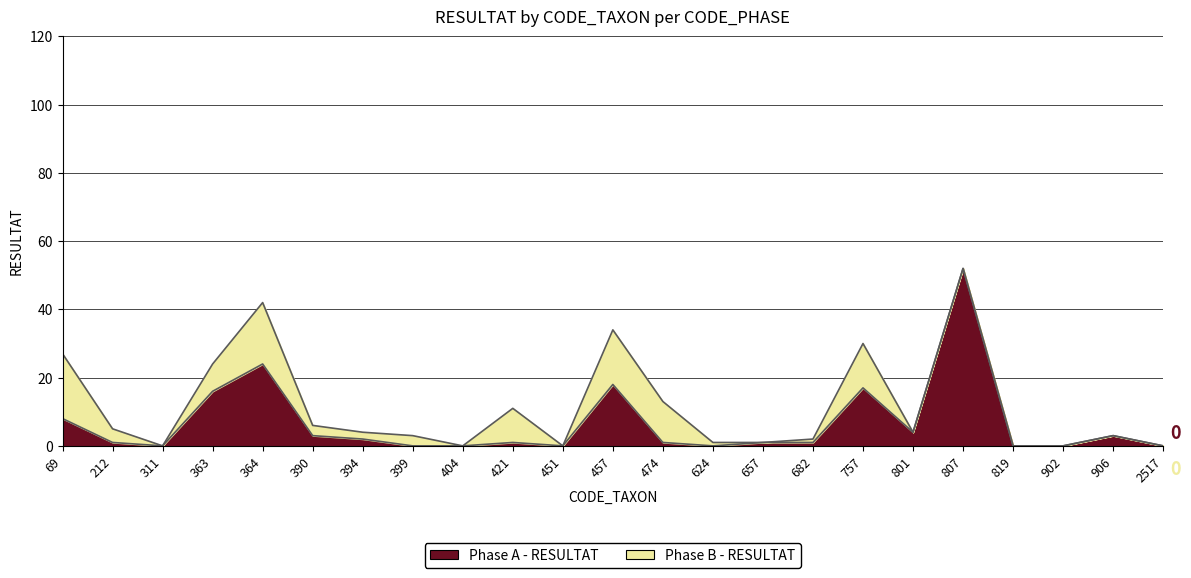

What is the value of the 19th point from the left?

52